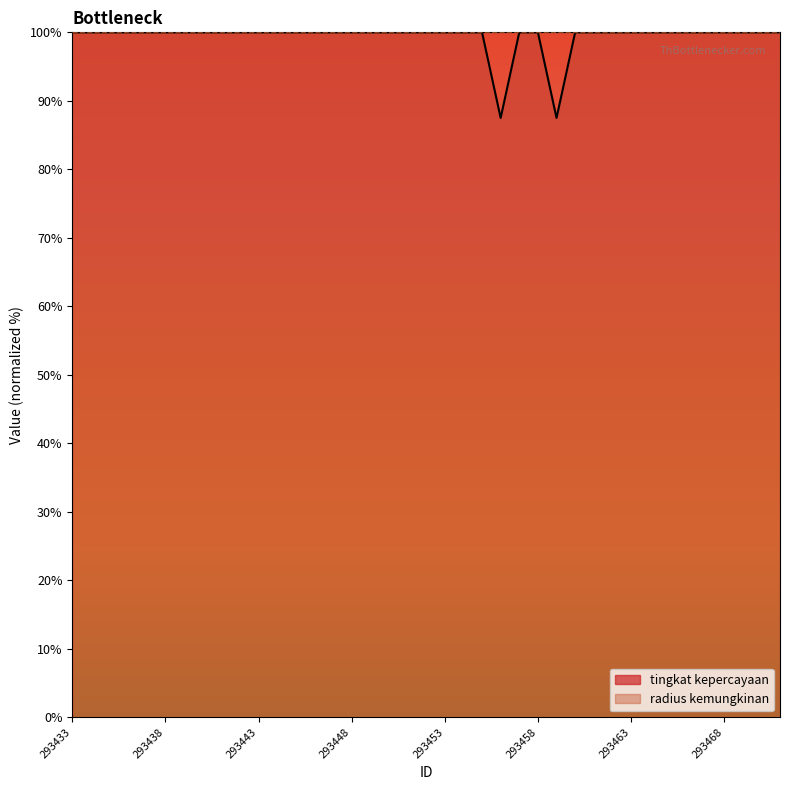

The chart shows a value of 100.0 at 293449. True or false?

True